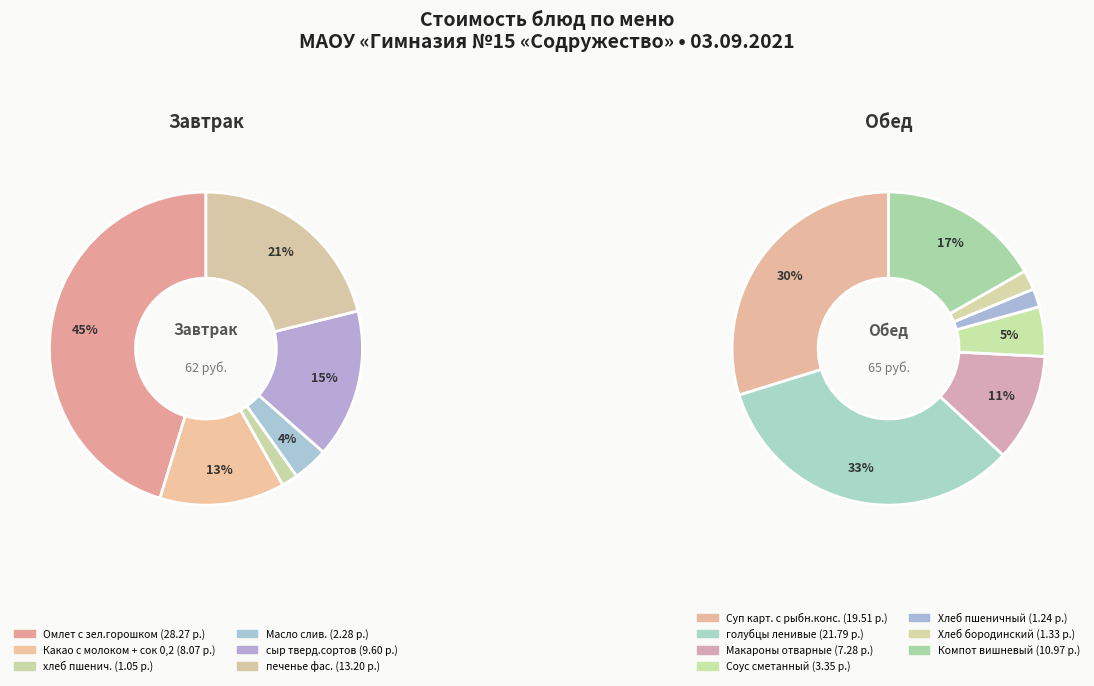

Is there any slice that represents more than half of the pie?

No